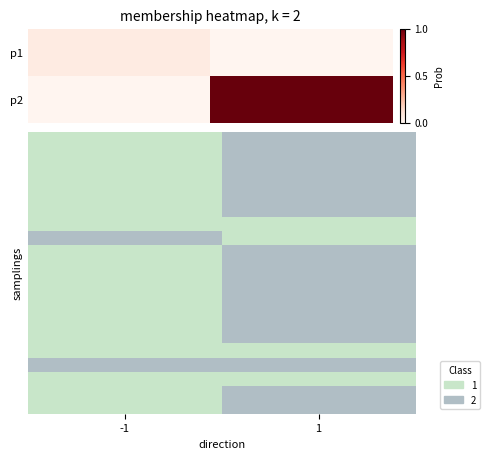

At which category does the chart reach its minimum across all series?

-1